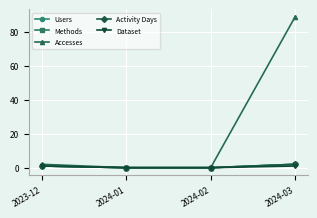

Count the Users values in the range 0 to 2.

4